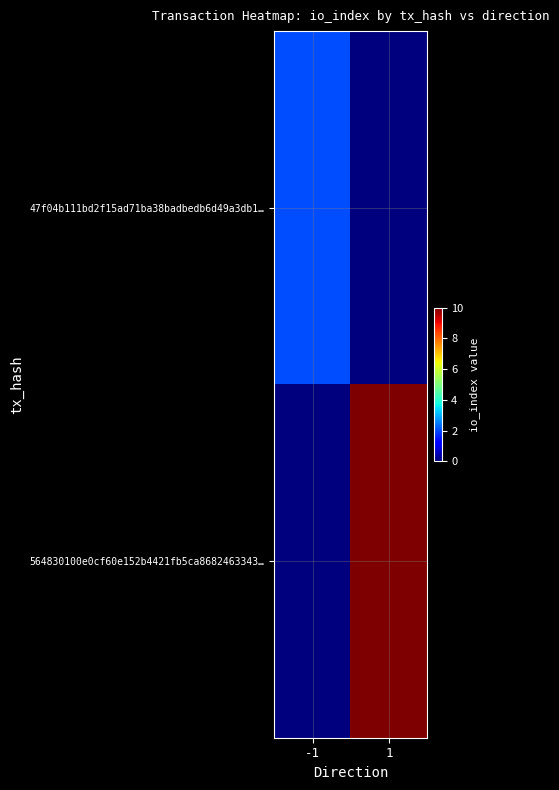

Reading left to right, transcribe all the data shown in this chart.

47f04b111bd2f15ad71ba38badbedb6d49a3db1…: -1=2	1=0
564830100e0cf60e152b4421fb5ca8682463343…: -1=0	1=10